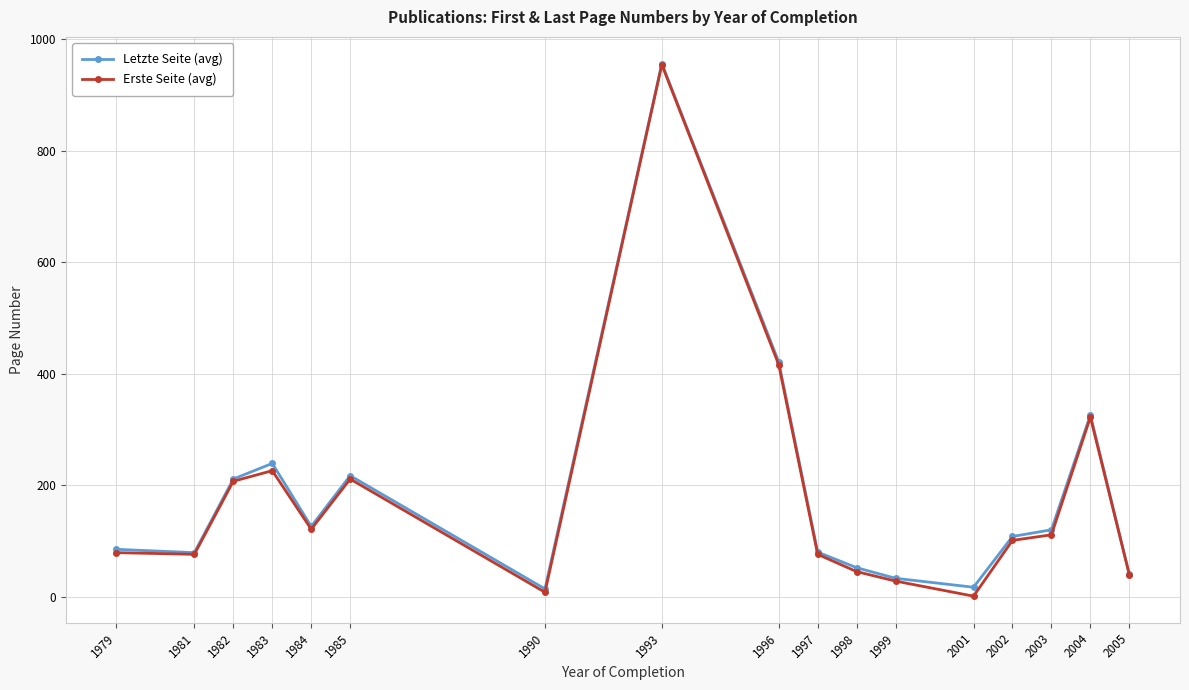

What are all the series names shown in the legend?

Letzte Seite (avg), Erste Seite (avg)